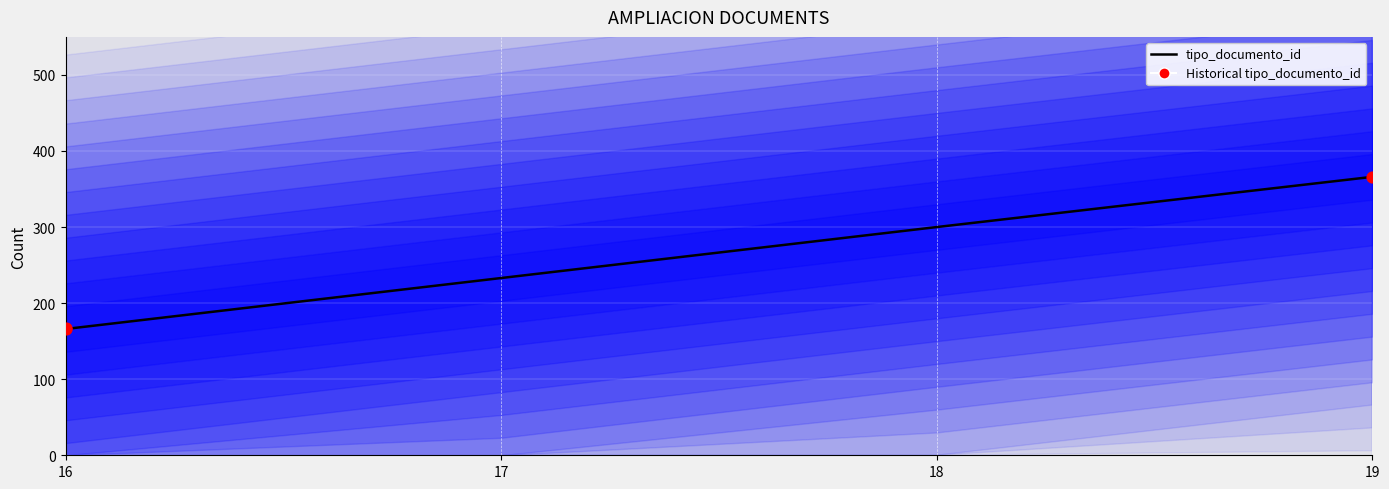

What is the ratio of the value at 16 to the value at 19?

0.5